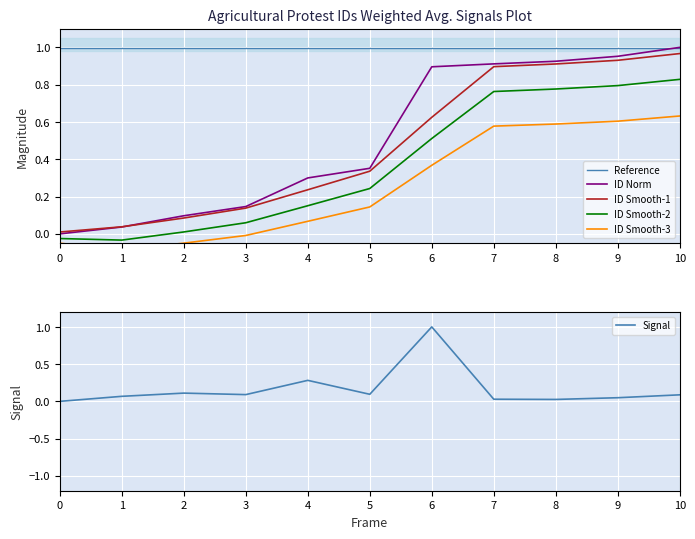

What is the average value of the ID Smooth-1 series?

0.5